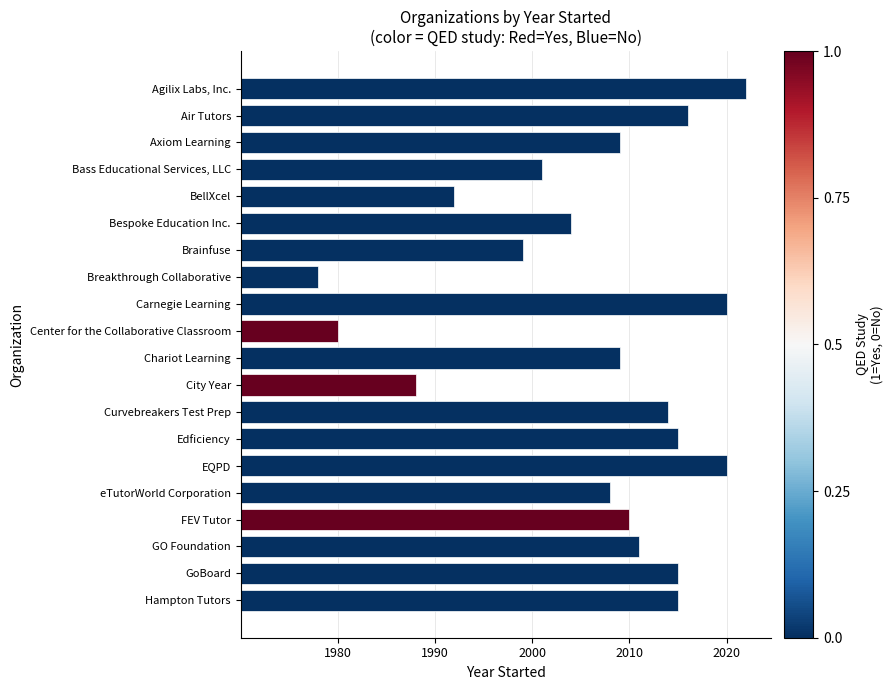

Are the bars horizontal?

Yes